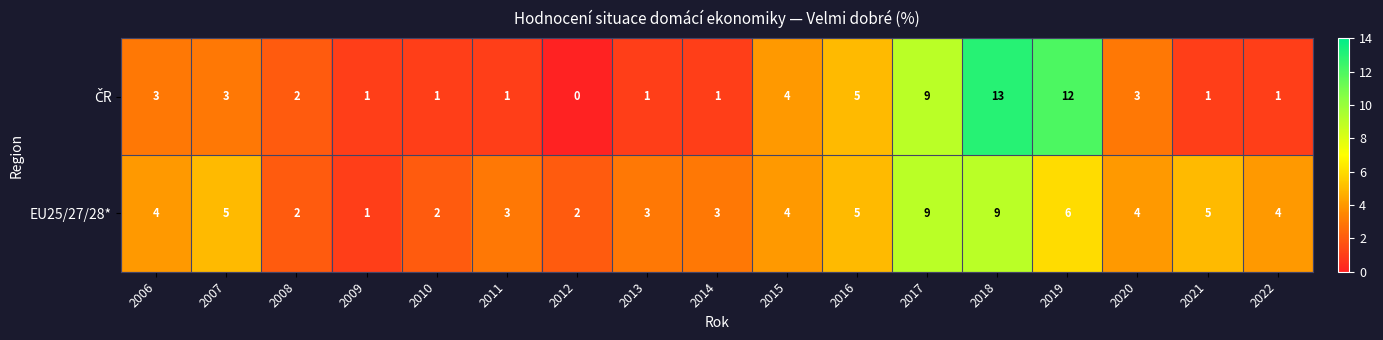

Is it true that EU25/27/28* equals 1 at 2011?

False